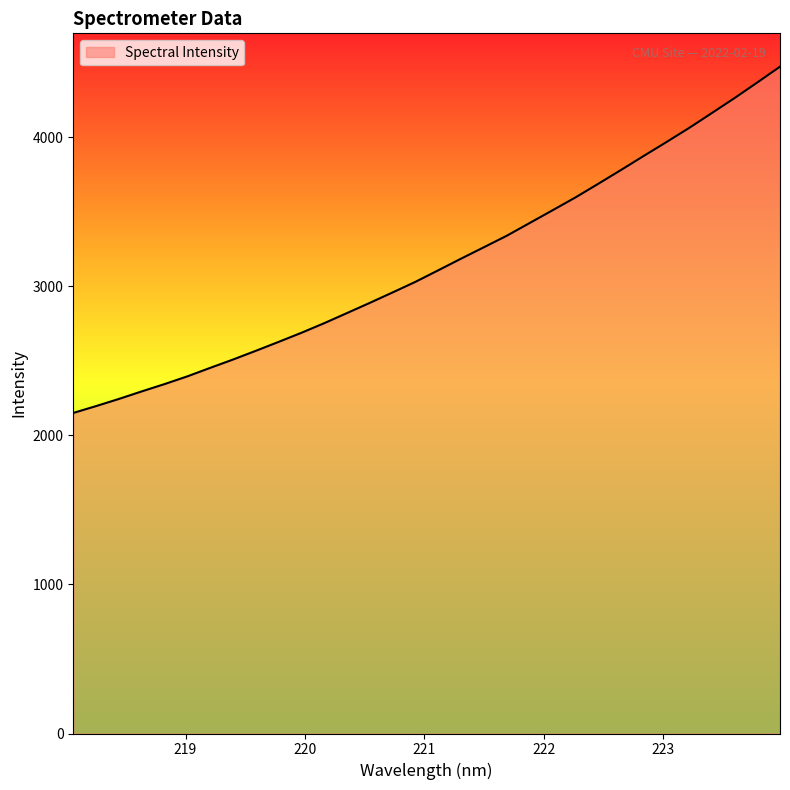

What is the minimum value shown in the chart?

2150.2